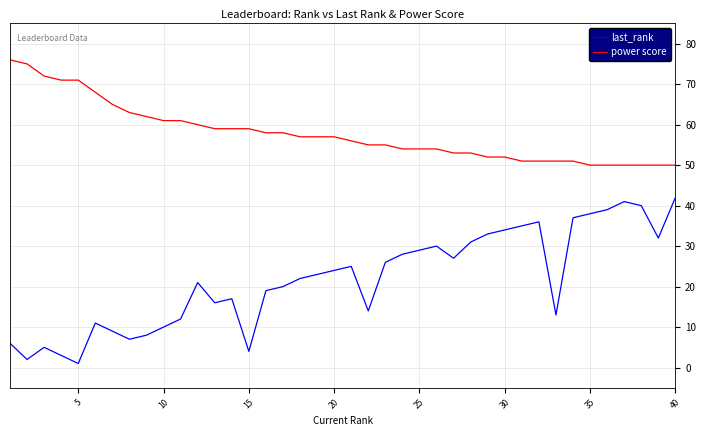

True or false: power score and last_rank intersect in this chart.

False